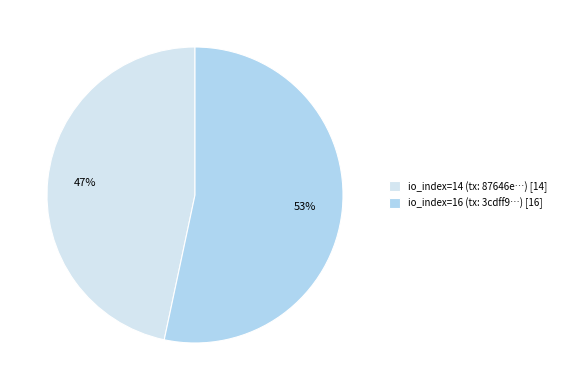

To the nearest percent, what is the combined percentage of io_index=14 (tx: 87646e…) [14] and io_index=16 (tx: 3cdff9…) [16]?

100%